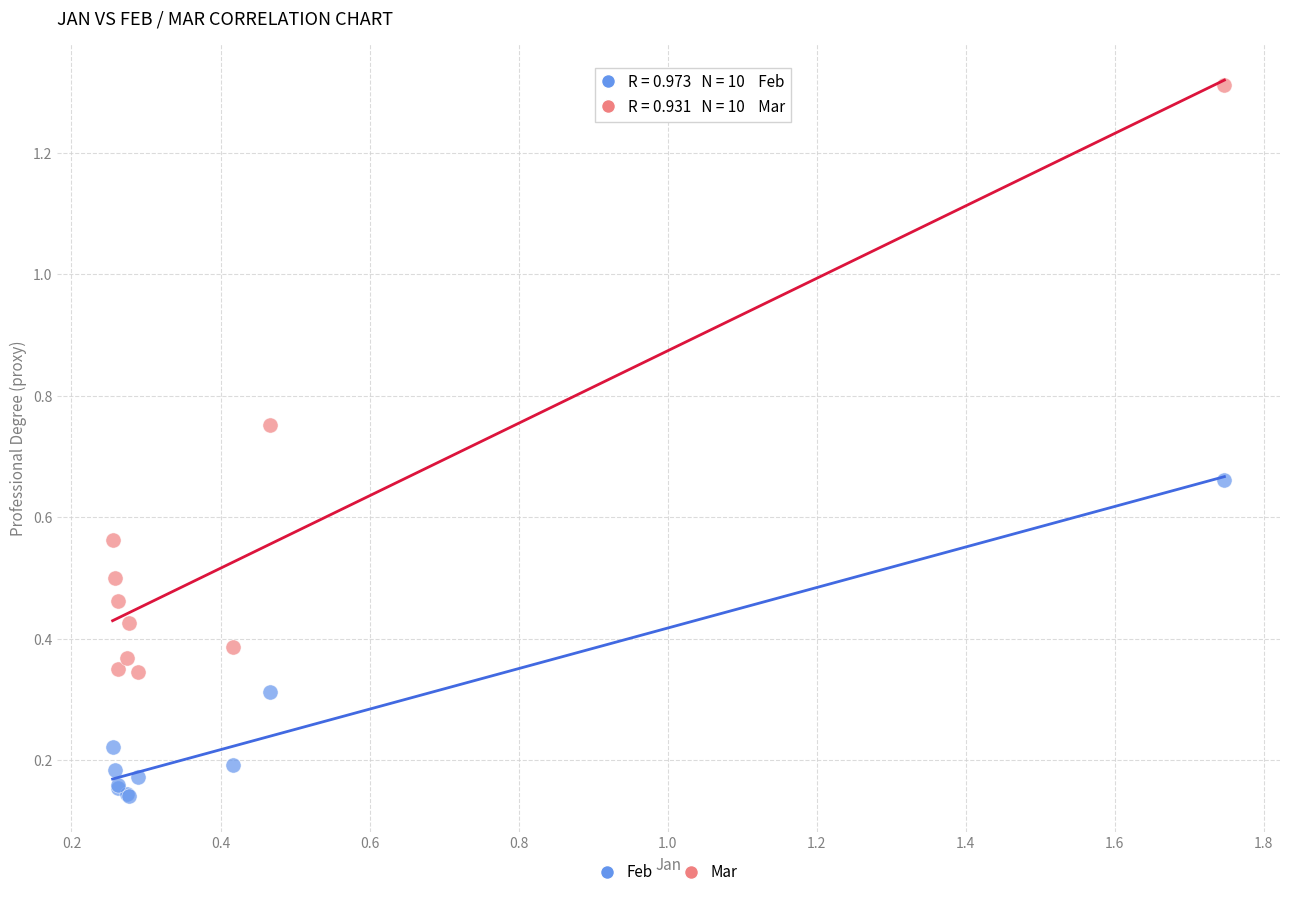

Which series reaches the maximum Y coordinate?

Mar